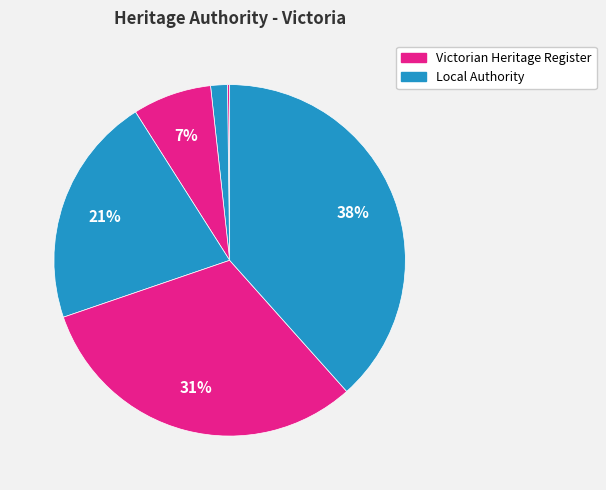

Is there any slice that represents more than half of the pie?

No